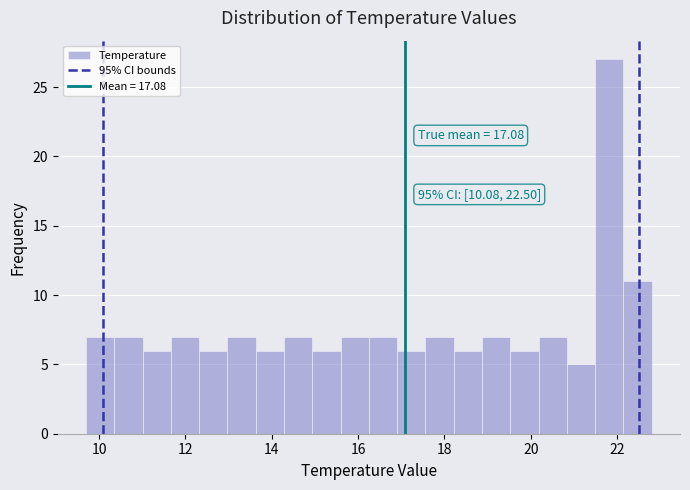

Around what value on the x-axis is the tallest bar? Give the approximate position of its centre, as read against the axis.

21.8